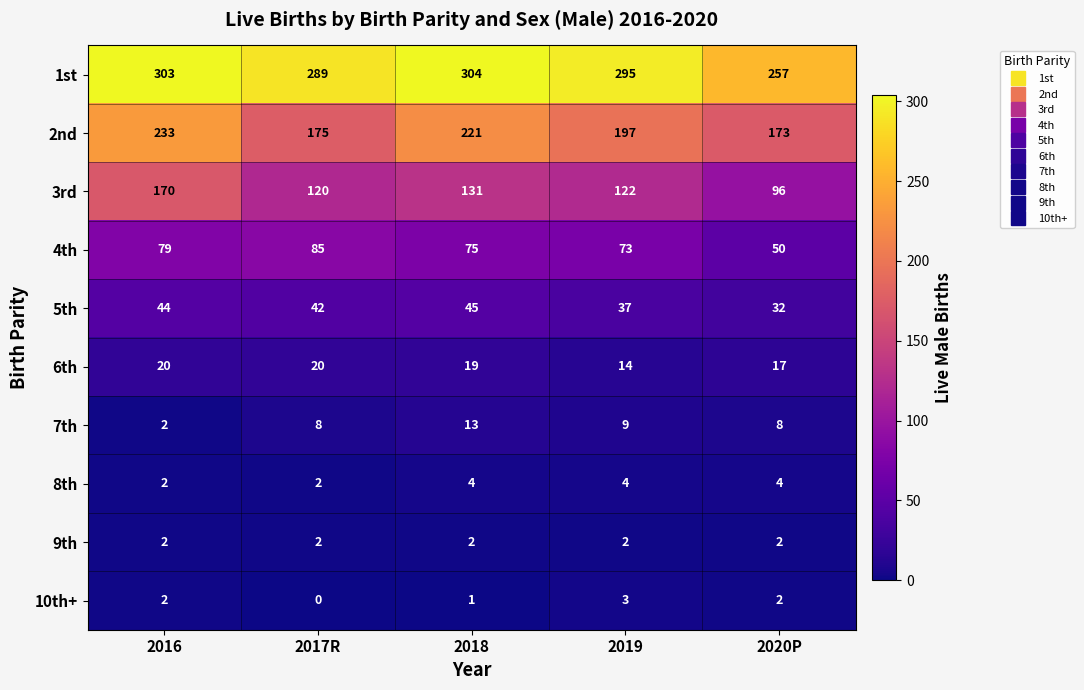

The value of 4th at 2017R is 129. True or false?

False